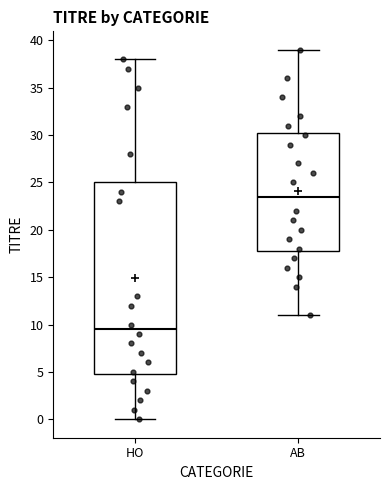

Which box has the lowest median line?

HO